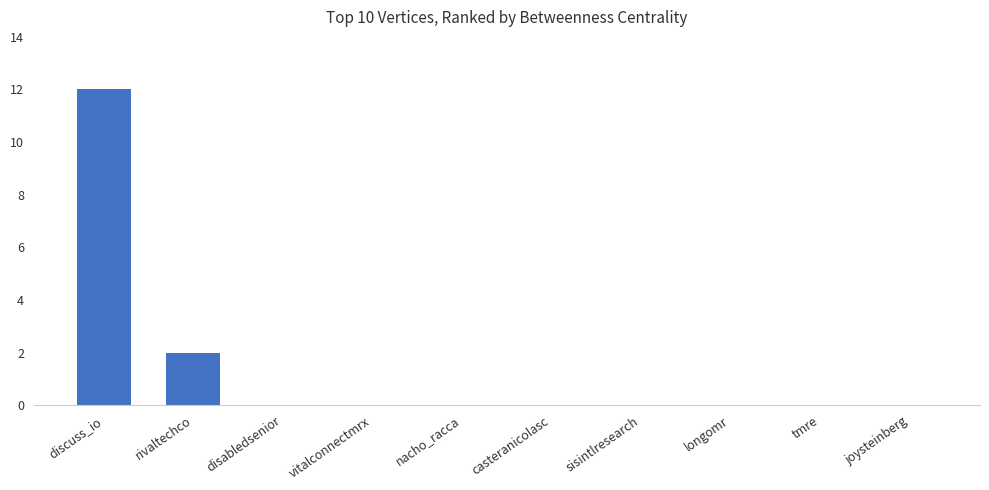

Which has a higher value, discuss_io or nacho_racca?

discuss_io